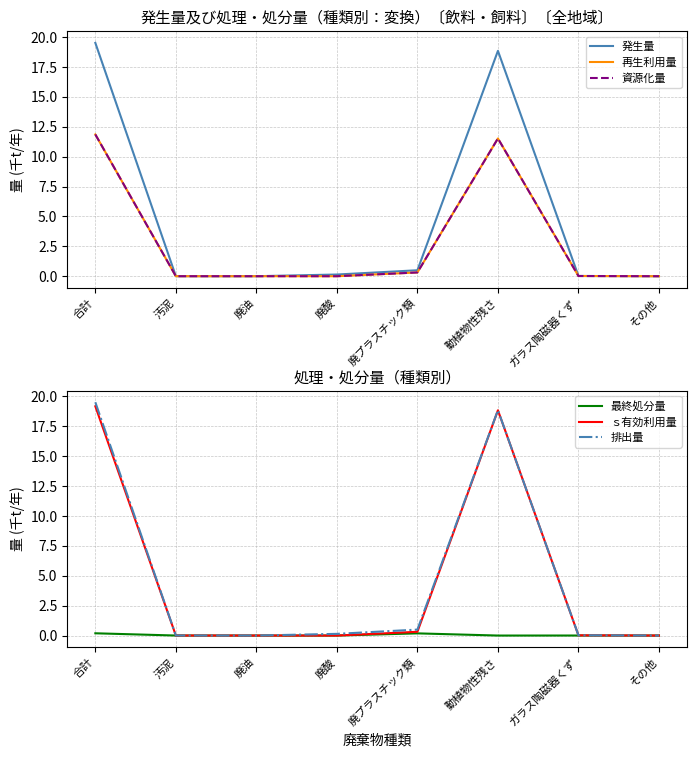

True or false: 資源化量 and 発生量 intersect in this chart.

False